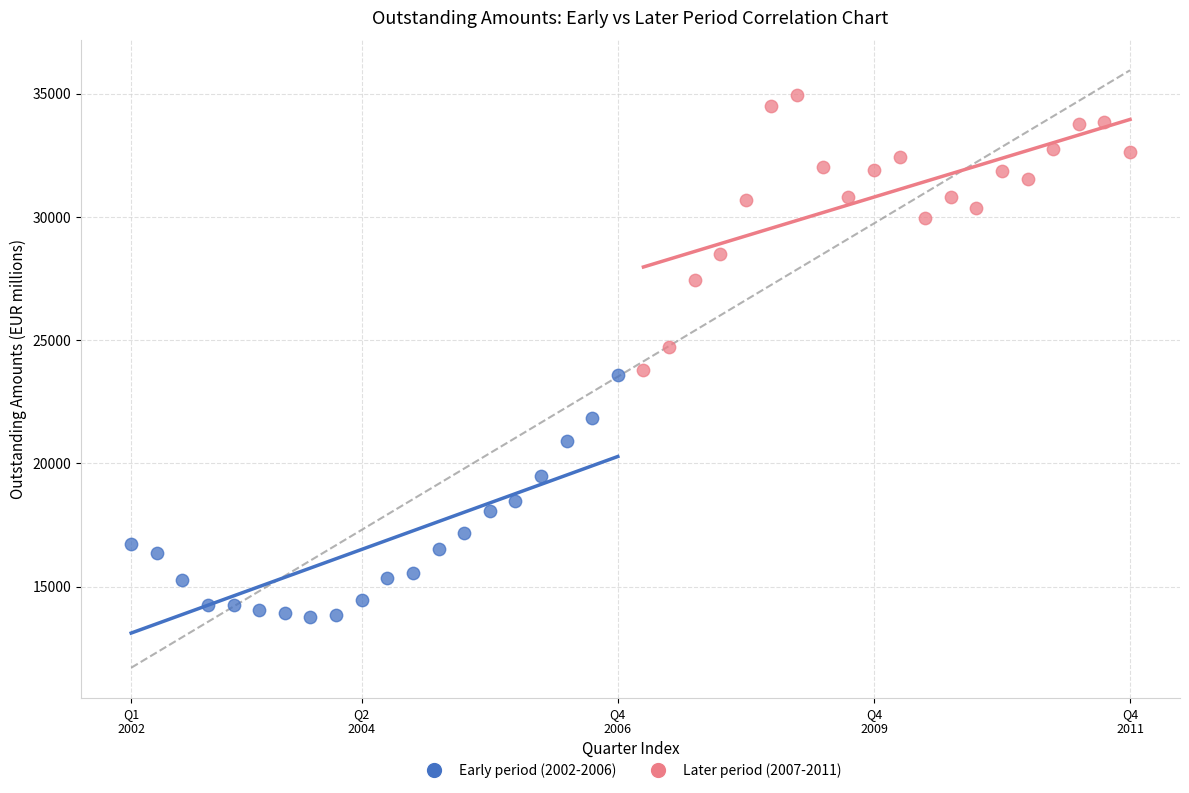

Which series reaches the maximum Y coordinate?

Later period (2007-2011)